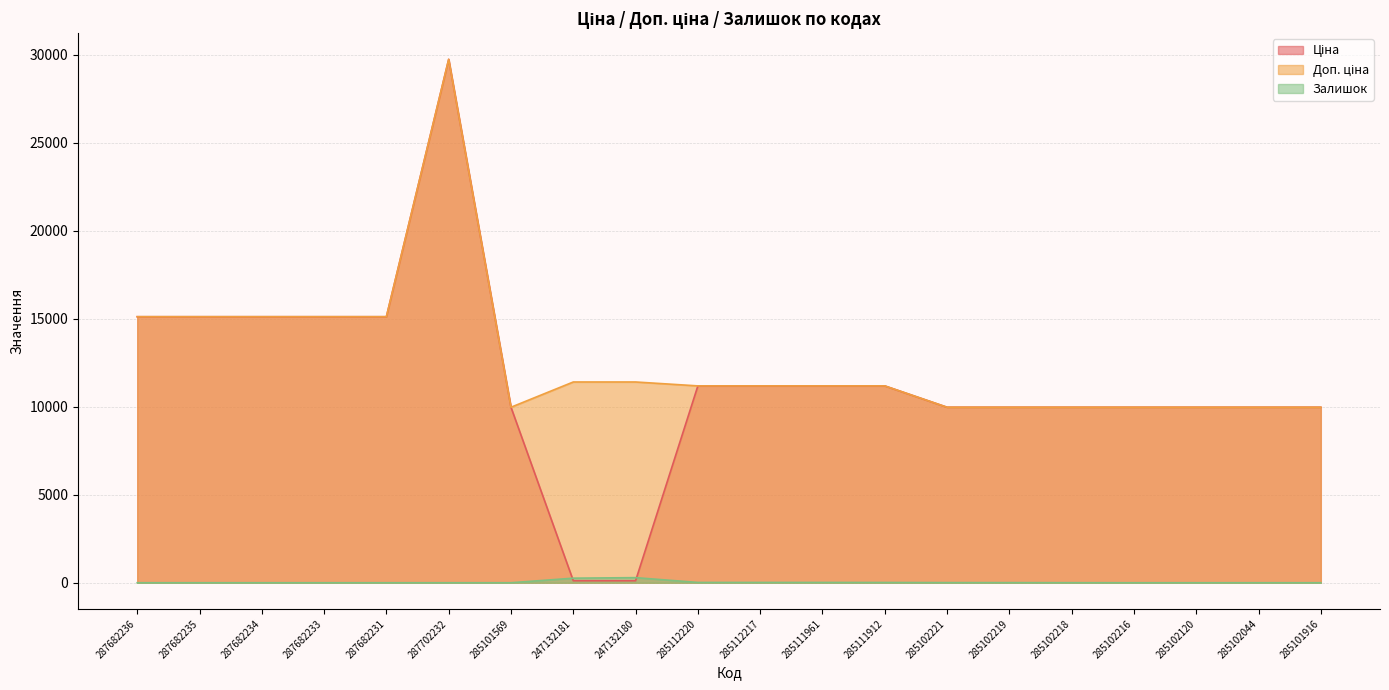

What is the lowest value of the Доп. ціна series?

9975.0